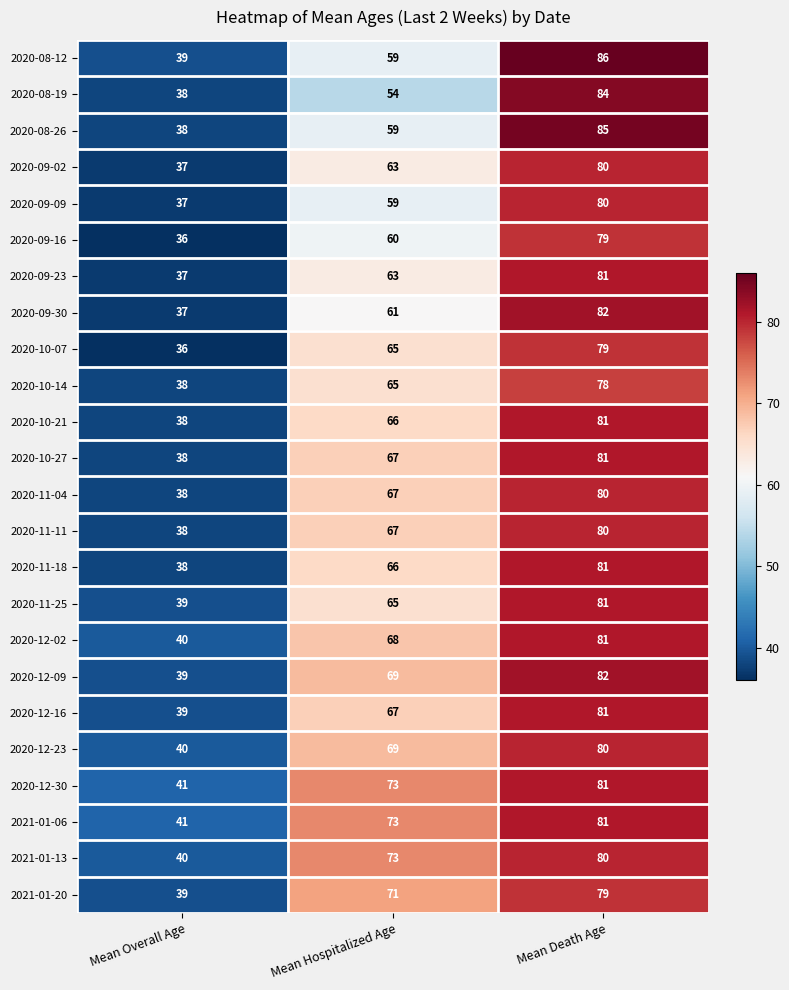

The value of 2020-10-27 at Mean Death Age is 130. True or false?

False